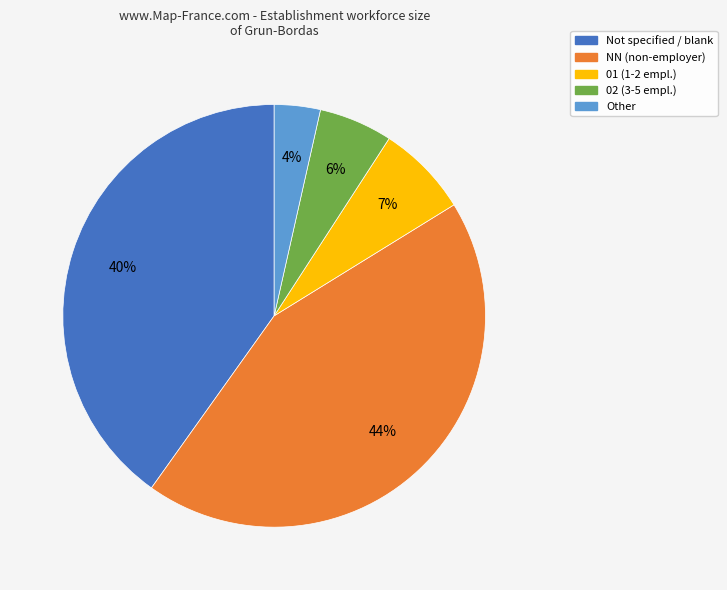

To the nearest percent, what is the average slice percentage?

20%